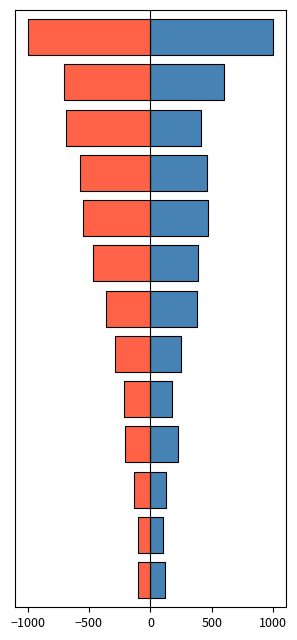

How many categories are shown in the chart?

13